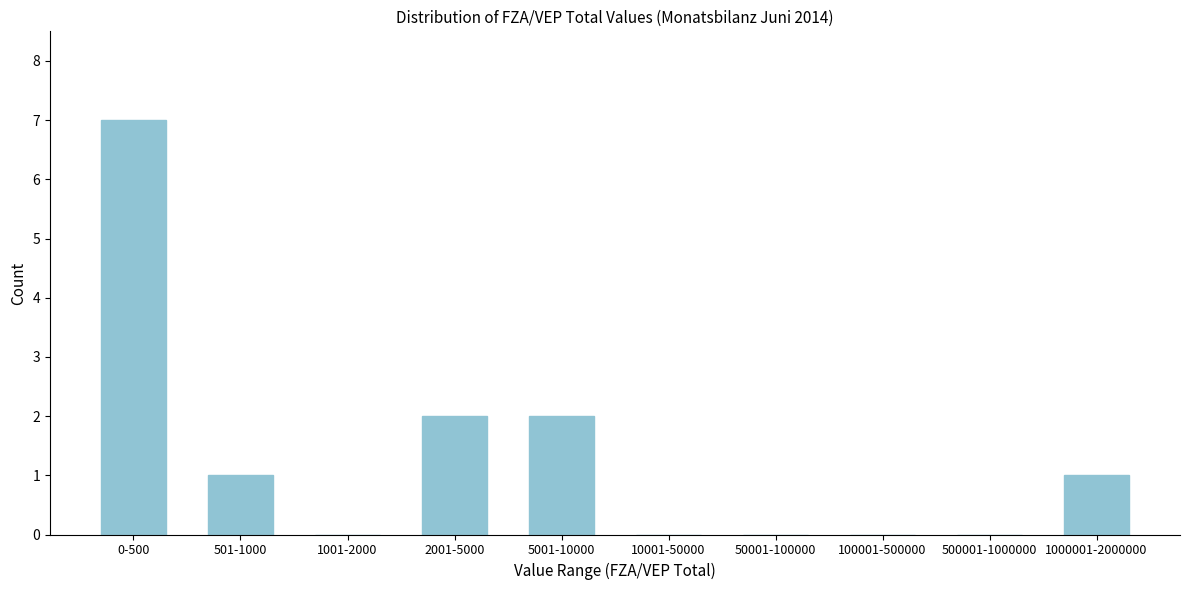

Reading left to right, extract all data points from this chart.

0-500=7	501-1000=1	1001-2000=0	2001-5000=2	5001-10000=2	10001-50000=0	50001-100000=0	100001-500000=0	500001-1000000=0	1000001-2000000=1